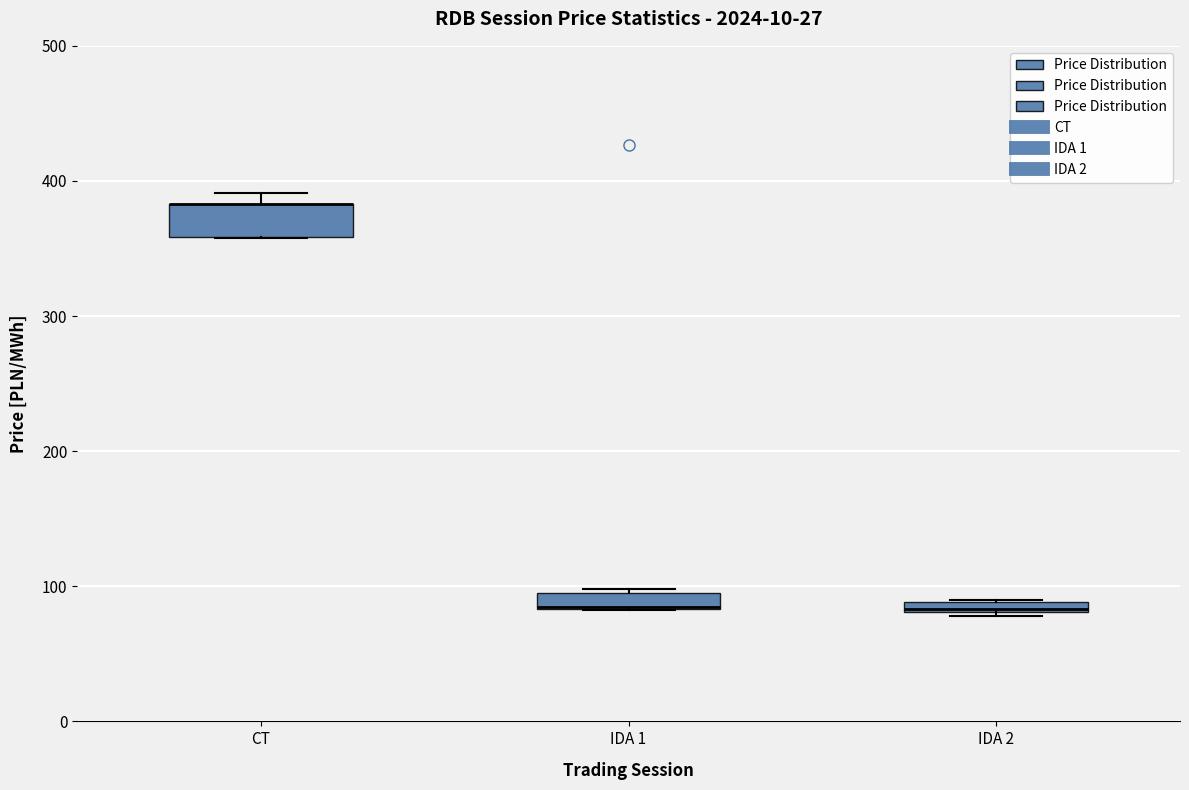

Where is the upper edge of the box for IDA 2 on the y-axis? The values are not printed on the chart, so give them approximately, as read against the axis.

90